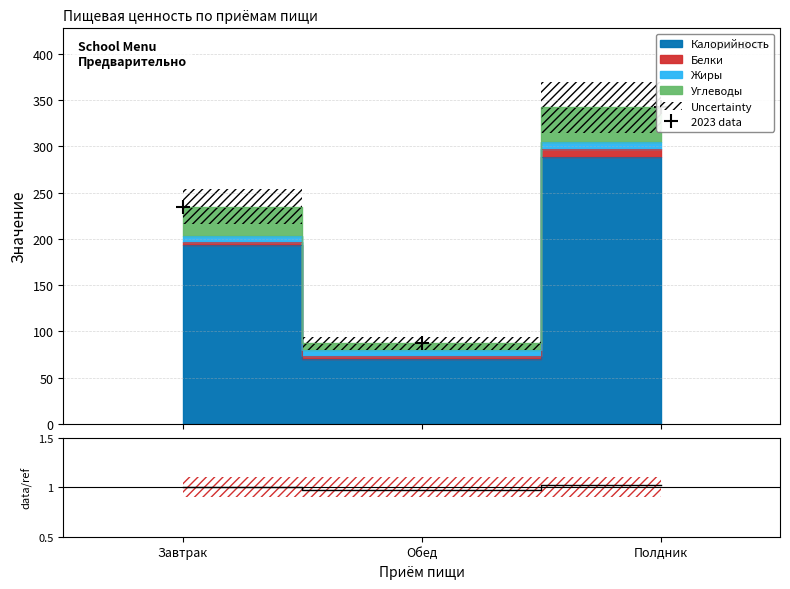

True or false: 2023 data has a value of 87.3 at Обед.

True